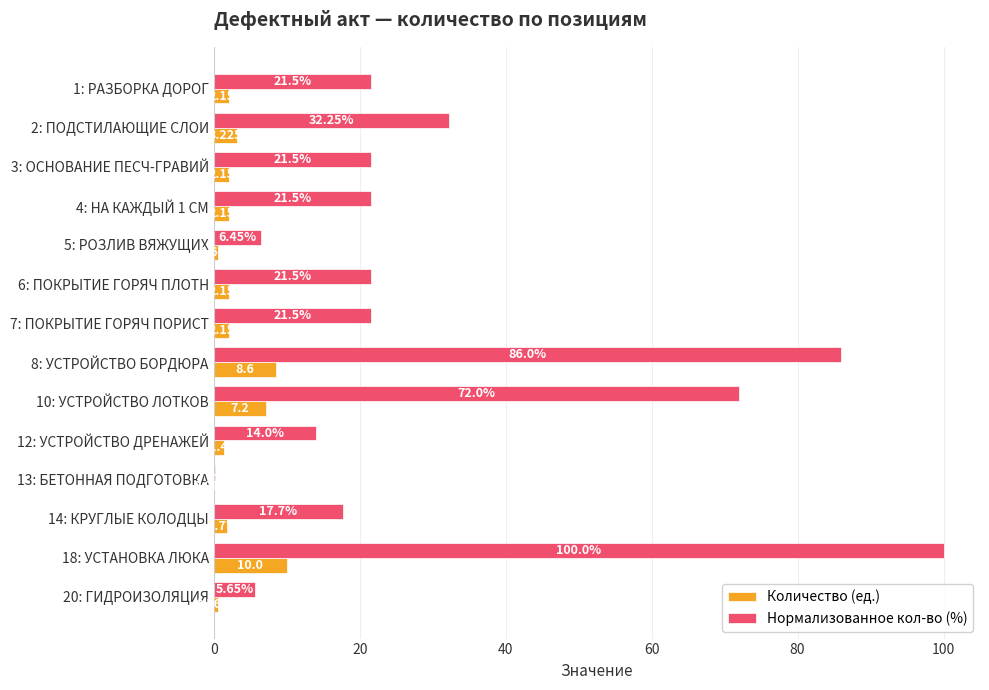

Which series has the largest total across all categories?

Нормализованное кол-во (%)